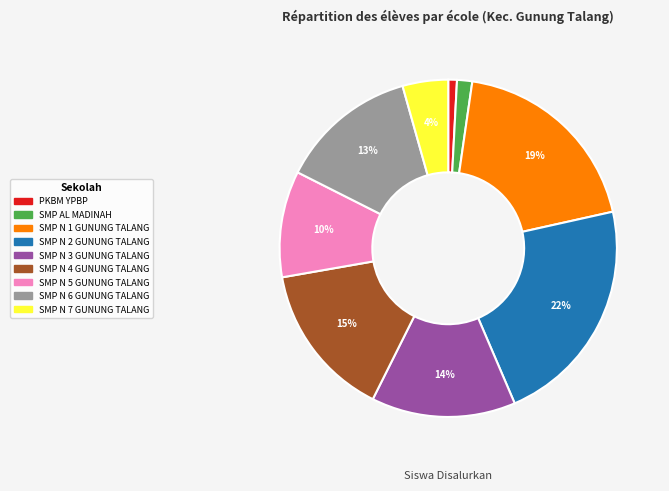

Combined, do SMP N 3 GUNUNG TALANG and SMP AL MADINAH account for over 50%?

No